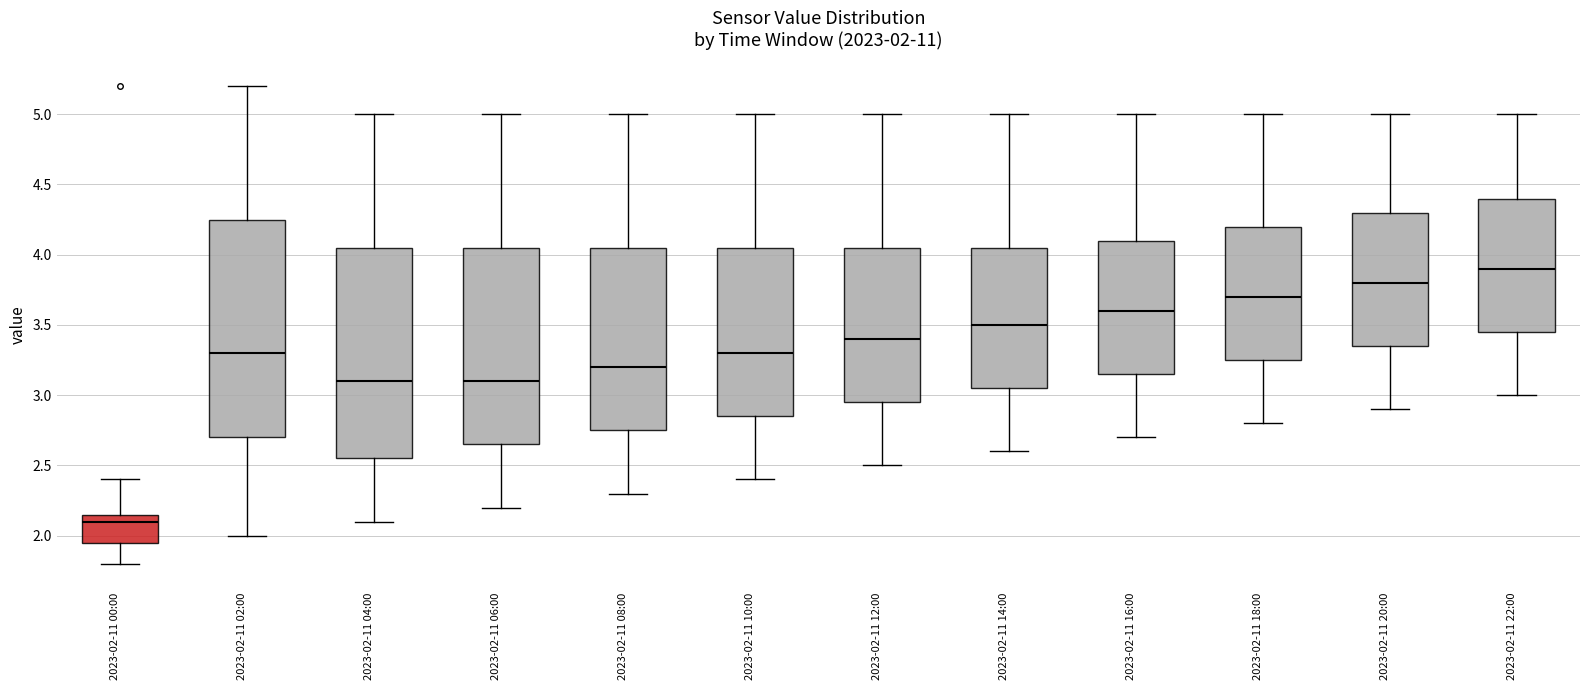

Which box has the lowest median line?

2023-02-11 00:00